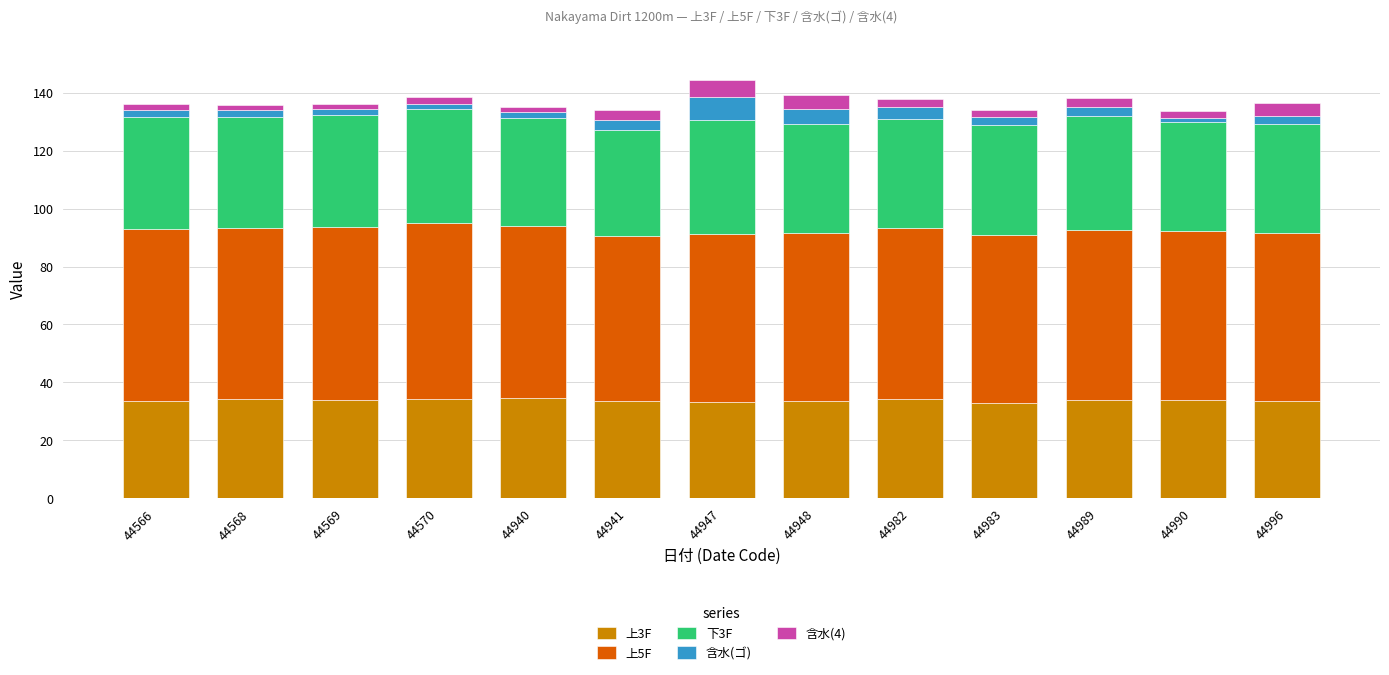

The 上3F series shows 33.7 at 44566. True or false?

True